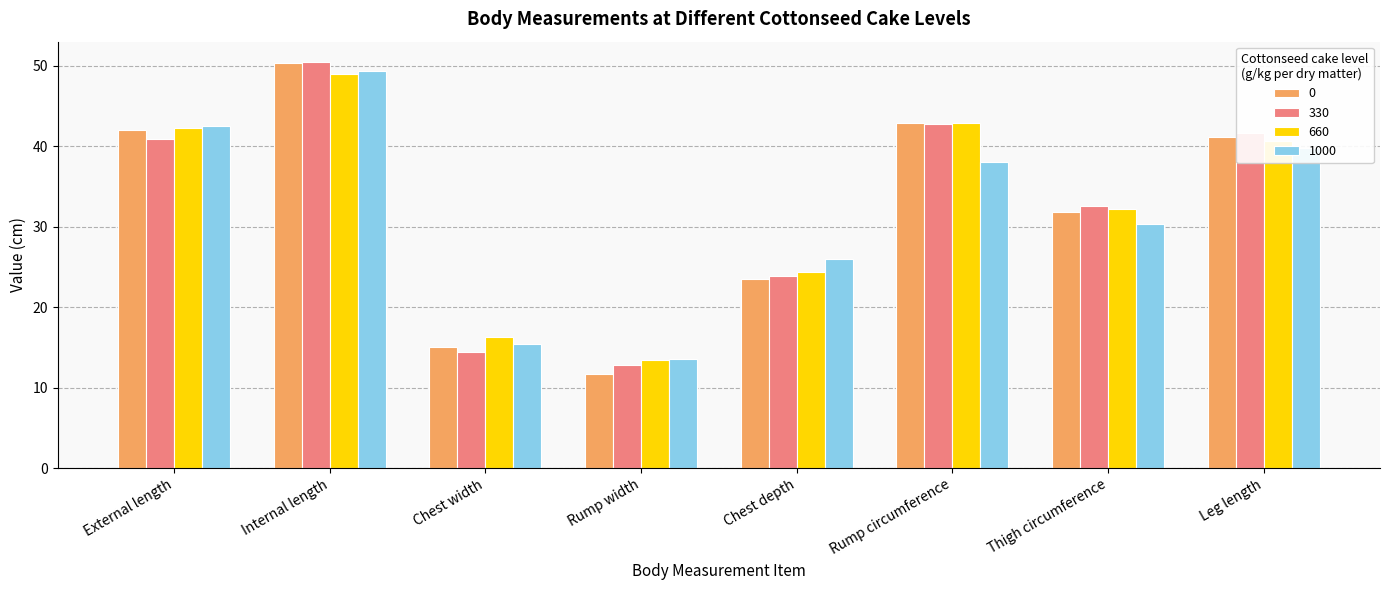

Is it true that 0 equals 41.1 at Leg length?

True